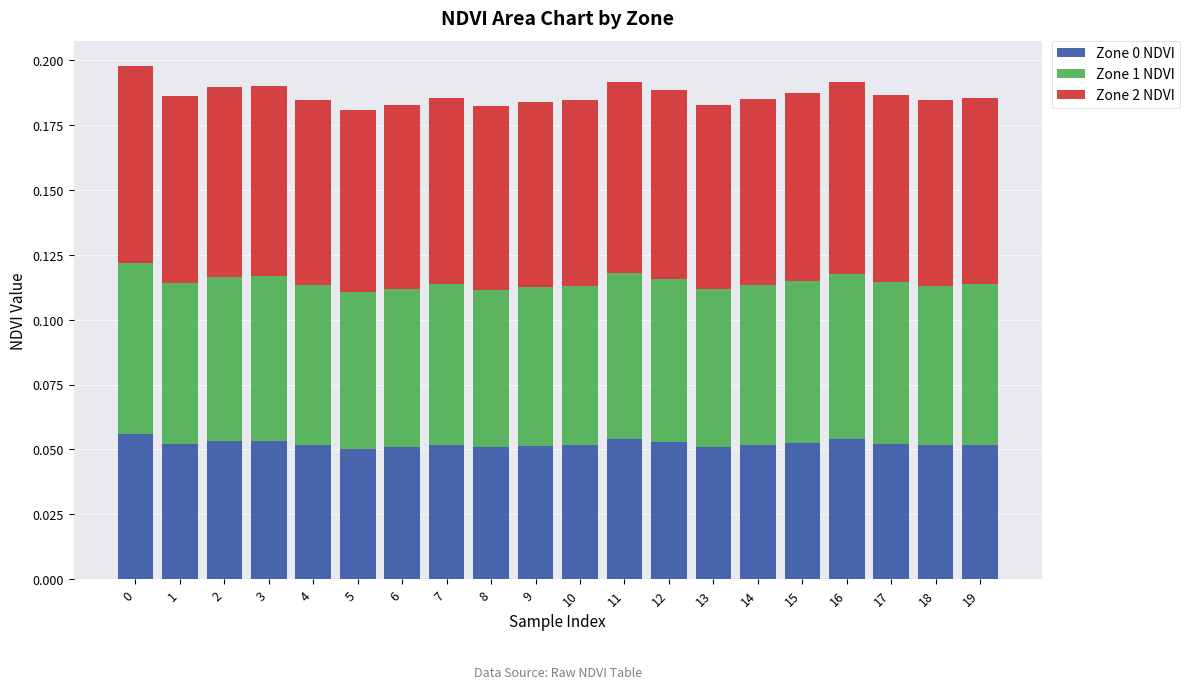

The Zone 0 NDVI series shows 0.0 at 0. True or false?

False